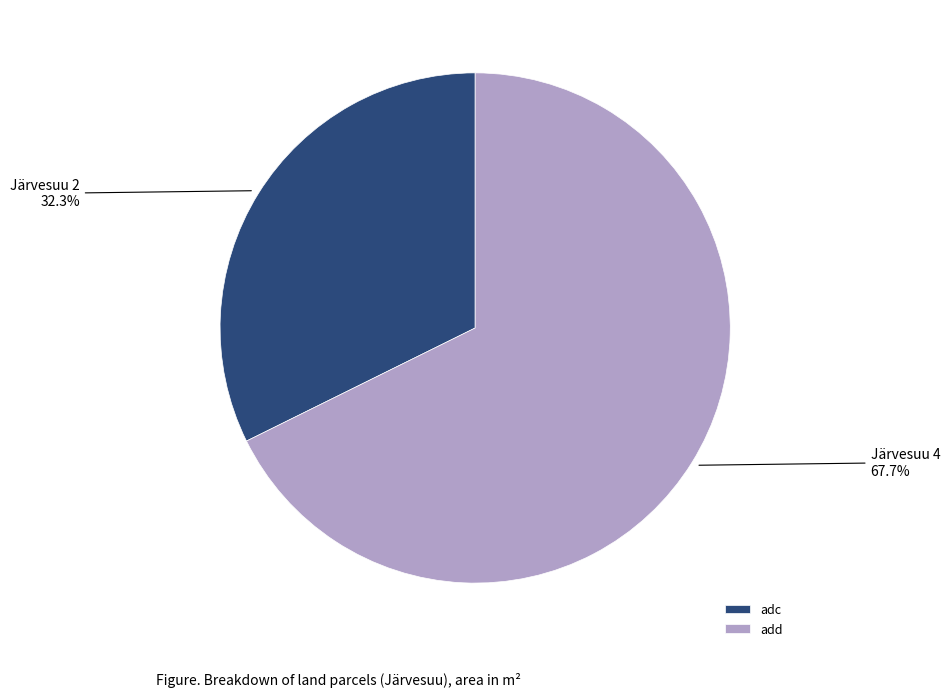

Which category has the smallest portion of the pie?

adc